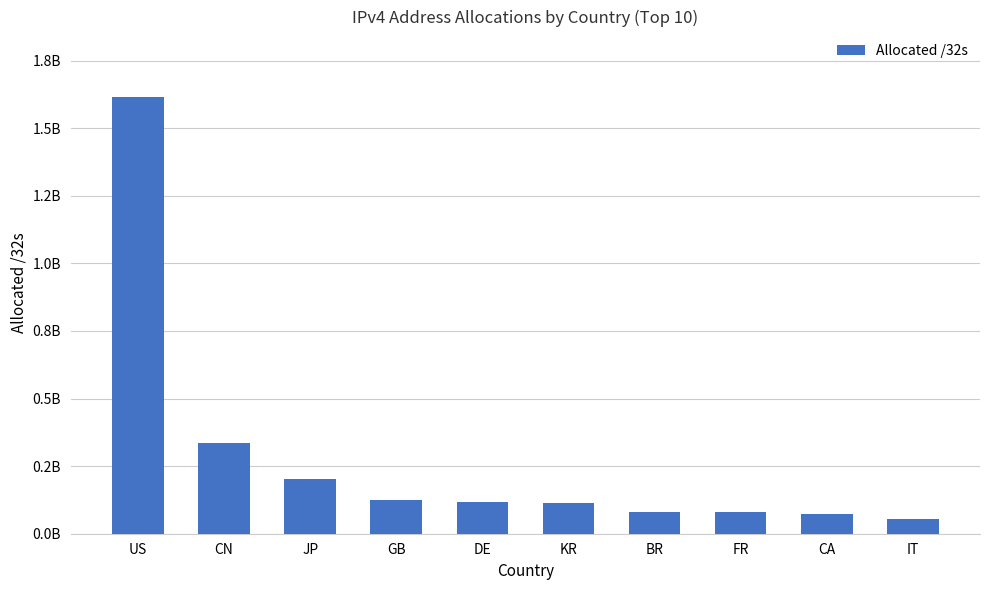

What is the label of the 3rd bar from the right?

FR